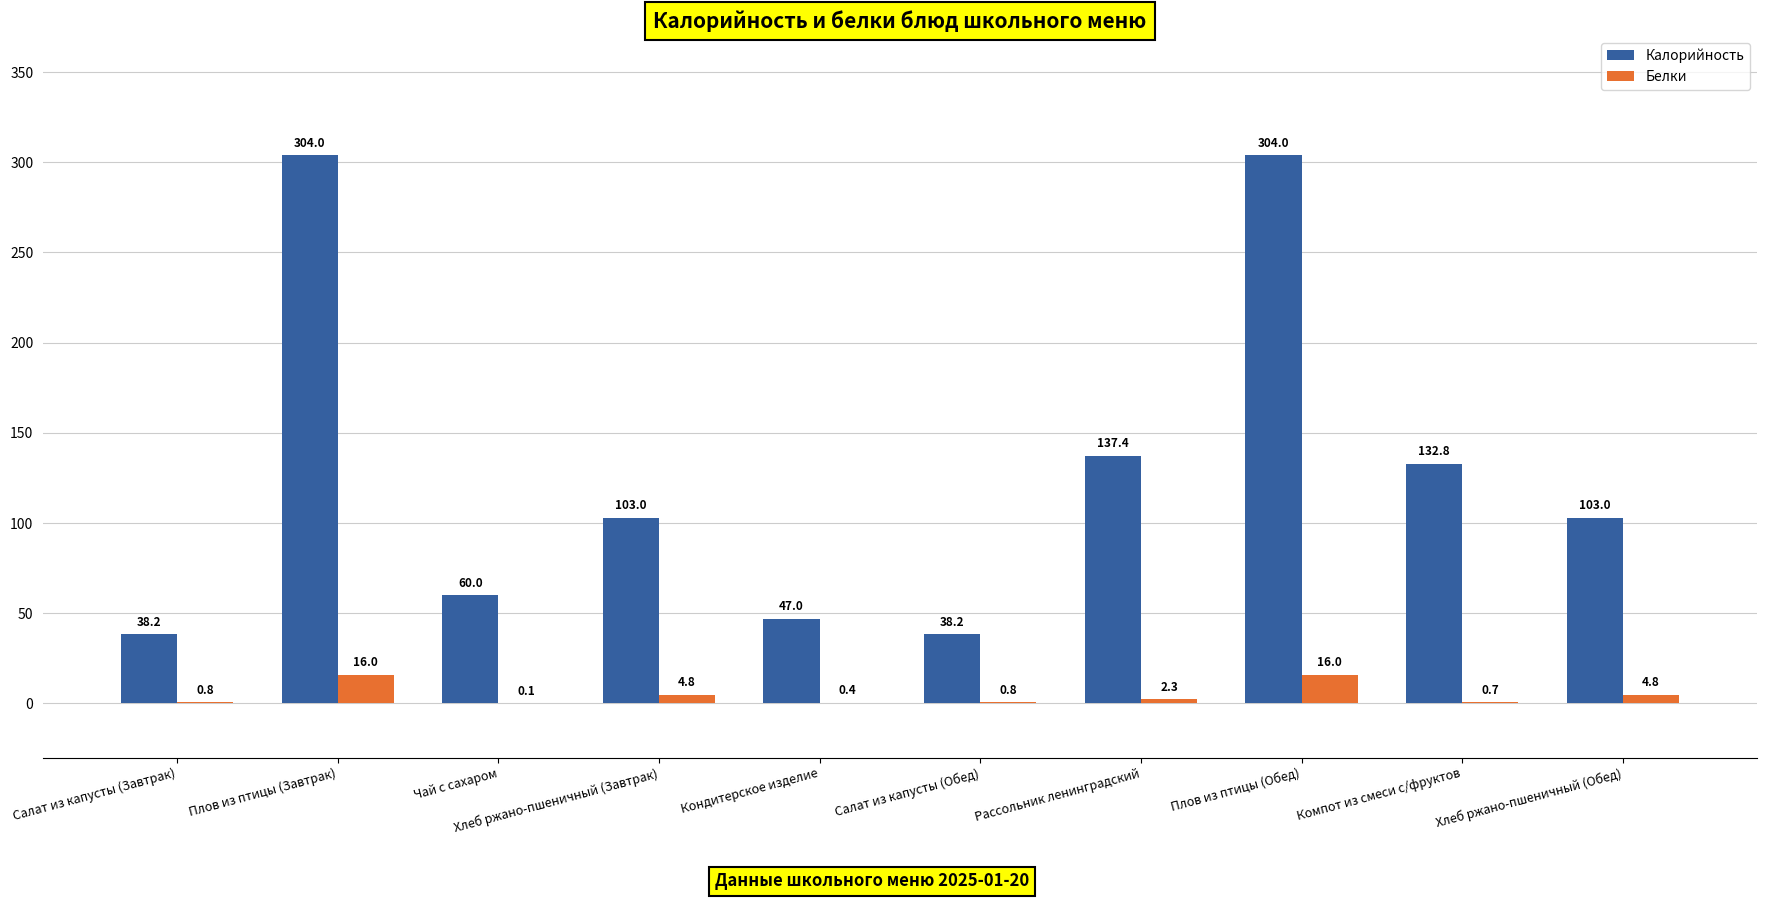

What is the highest value of the Калорийность series?

304.0